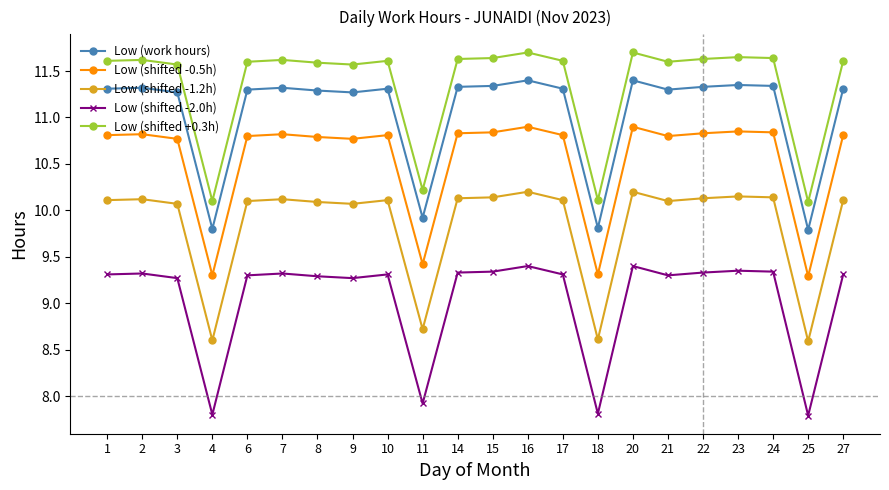

Rank the series at 27 from highest to lowest value.

Low (shifted +0.3h), Low (work hours), Low (shifted -0.5h), Low (shifted -1.2h), Low (shifted -2.0h)